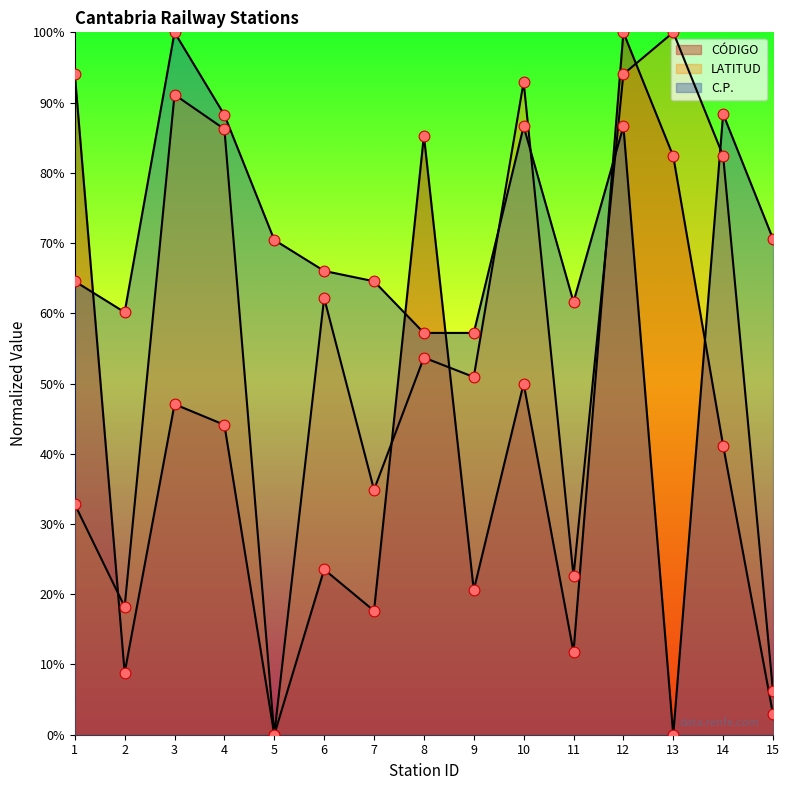

Which series has the widest spread of Y values?

CÓDIGO